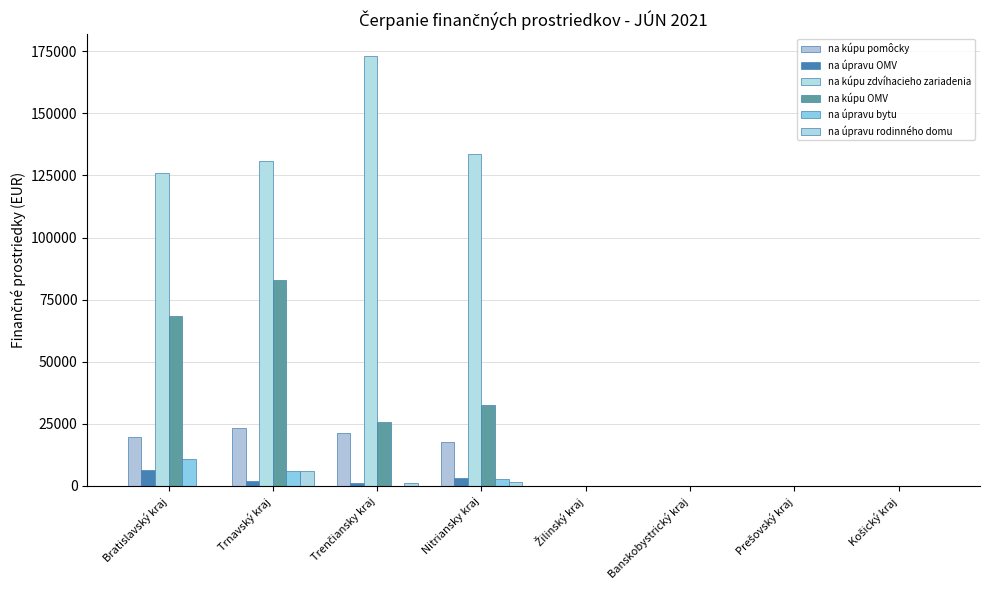

How many data points in na úpravu OMV are above 1179?

4